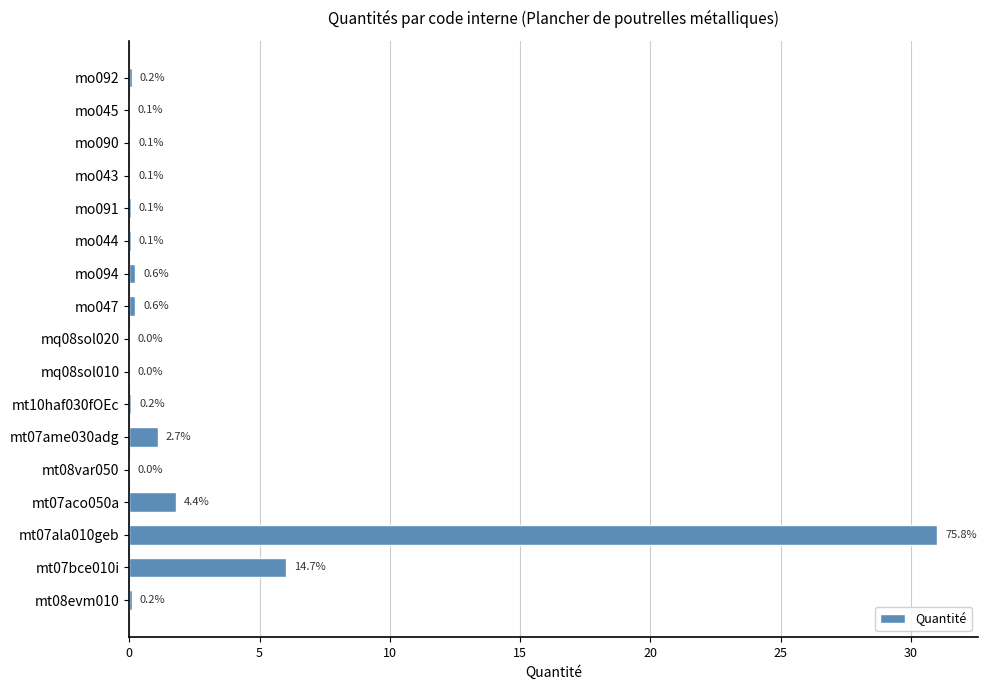

What is the maximum value shown in the chart?

31.0